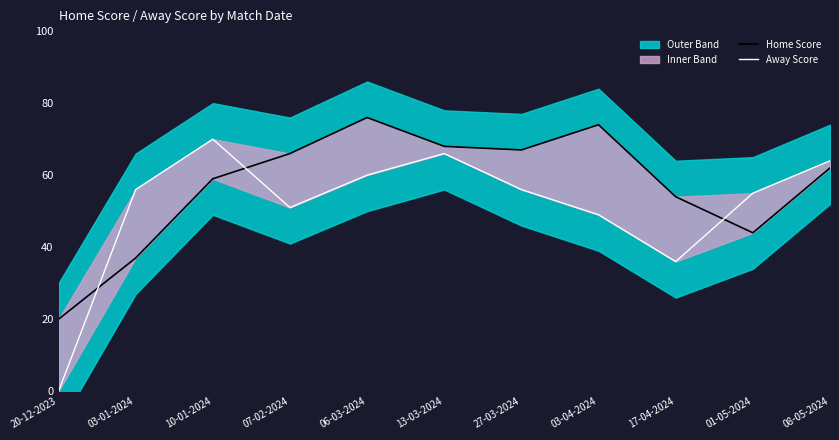

True or false: Home Score and Away Score intersect in this chart.

True